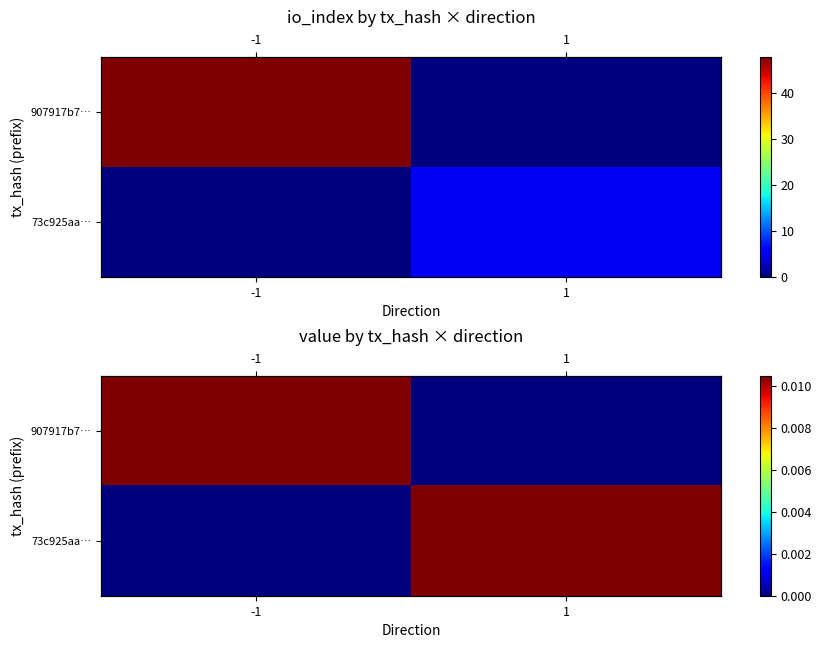

Rank the categories by 73c925aa… value from highest to lowest.

1, -1